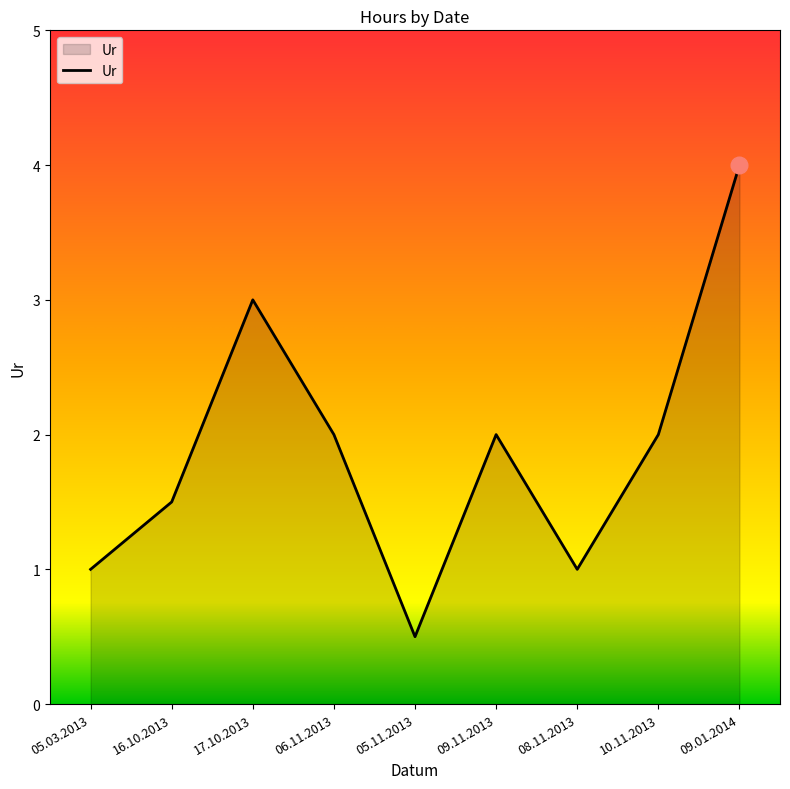

How many categories are shown in the chart?

9